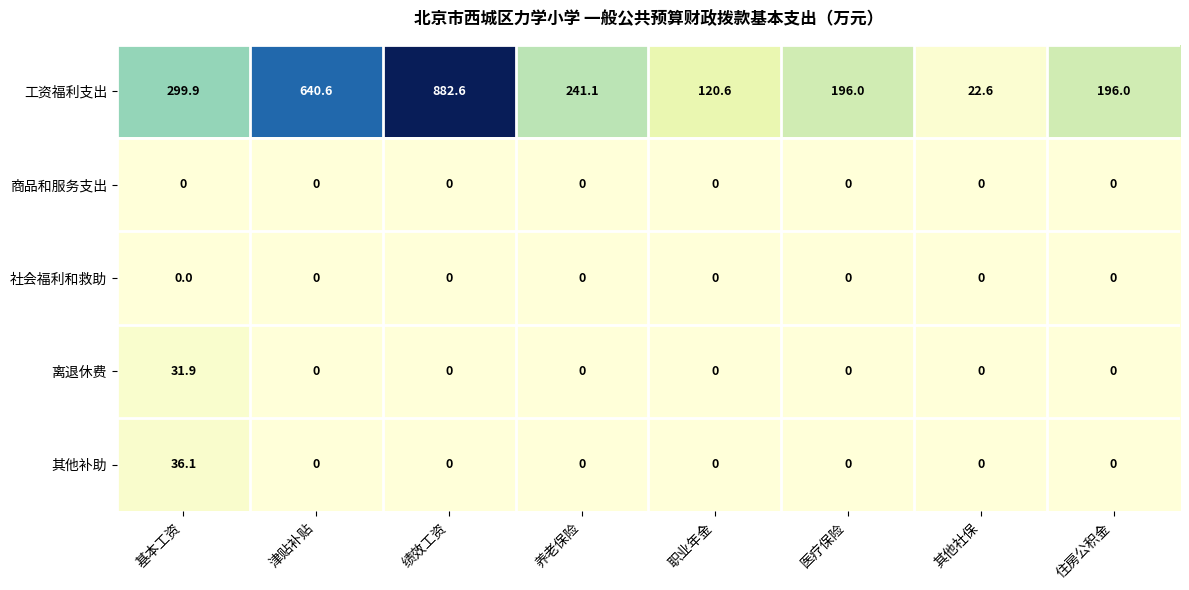

What is the spread (max minus min) of values at 住房公积金?

196.0